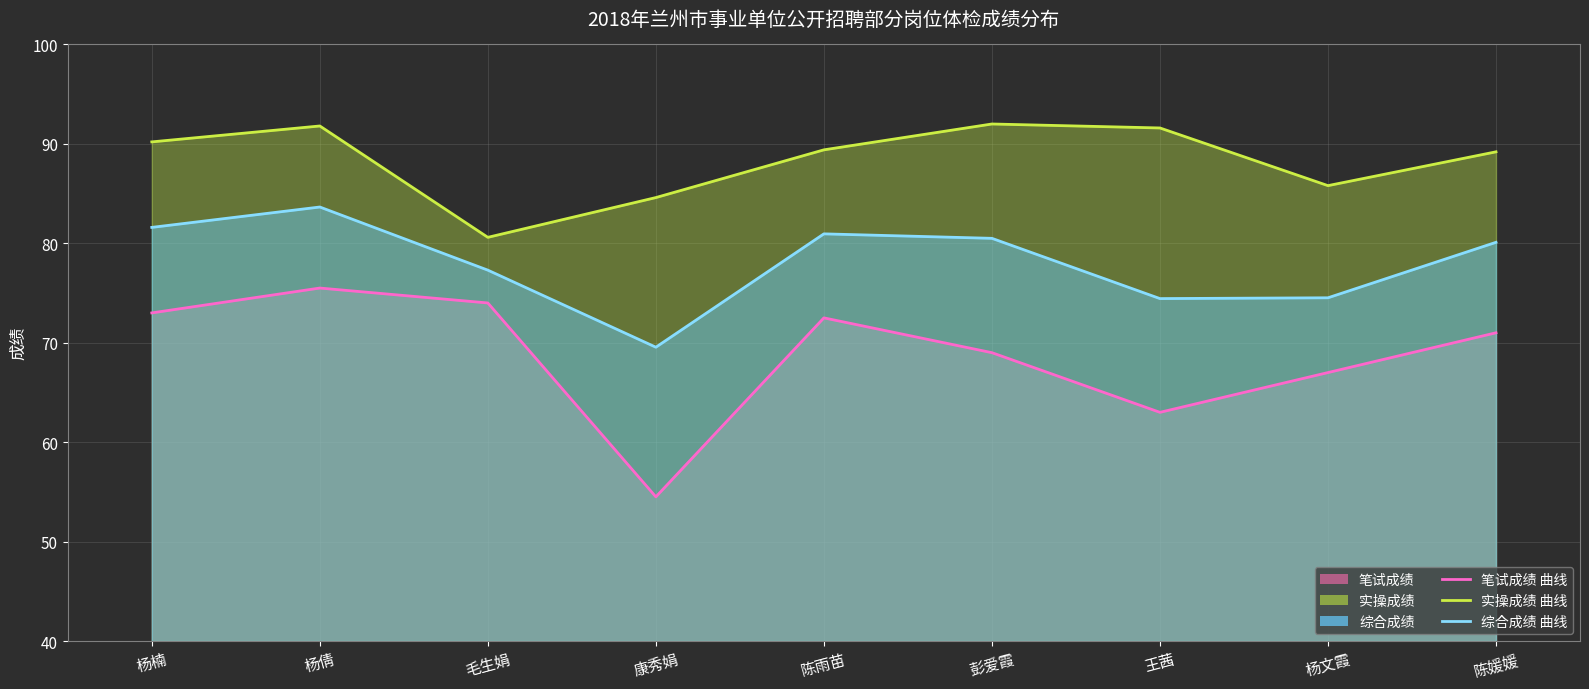

Reading left to right, what are all the values shown in this chart?

笔试成绩 曲线: 73.0	75.5	74.0	54.5	72.5	69.0	63.0	67.0	71.0
实操成绩 曲线: 90.2	91.8	80.6	84.6	89.4	92.0	91.6	85.8	89.2
综合成绩 曲线: 81.6	83.7	77.3	69.5	81.0	80.5	74.4	74.5	80.1